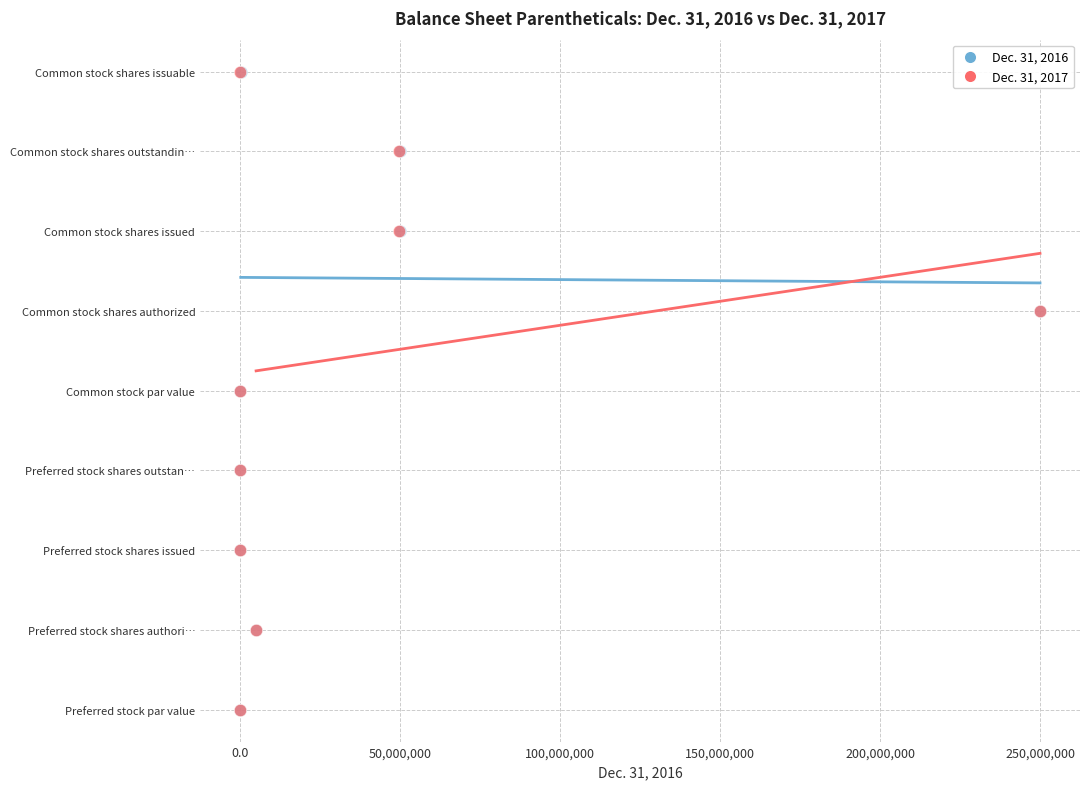

What are all the series names shown in the legend?

Dec. 31, 2016, Dec. 31, 2017